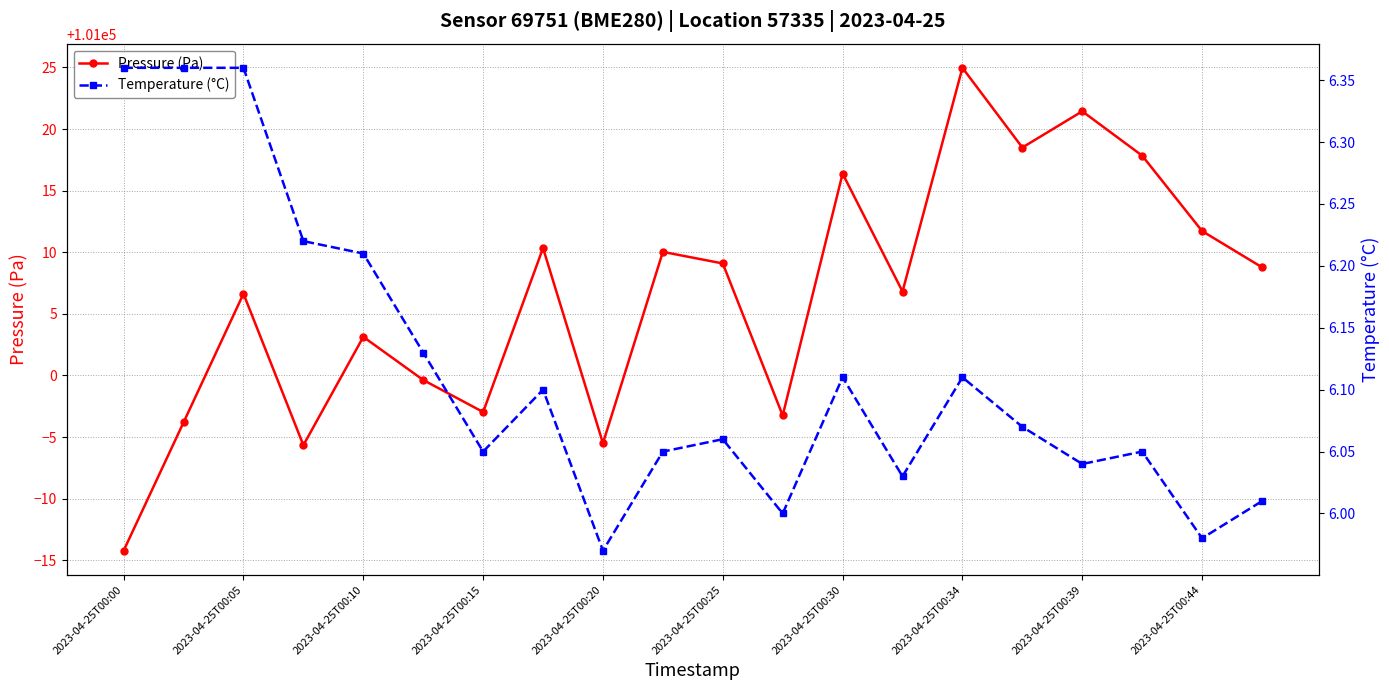

How many interior local peaks does the Pressure (Pa) series have?

7